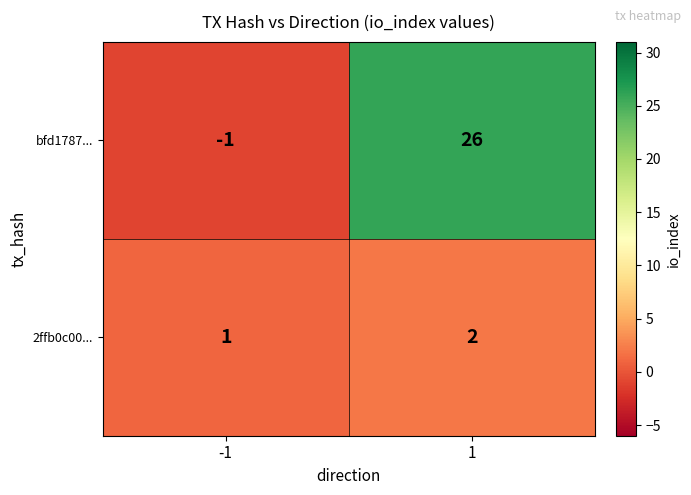

True or false: bfd1787... has a value of 26 at 1.

True